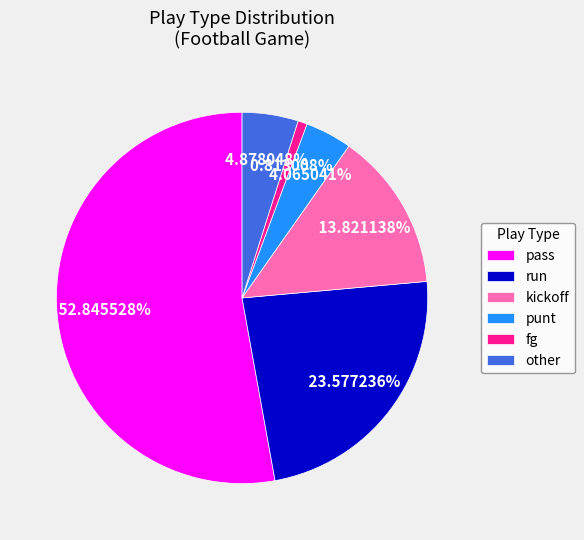

True or false: other accounts for 5% of the total.

True